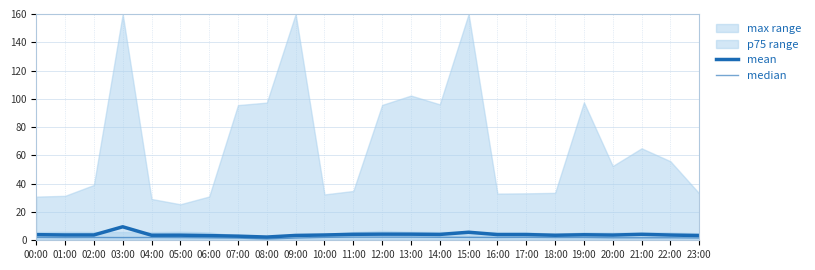

How many lines are shown in the chart?

2